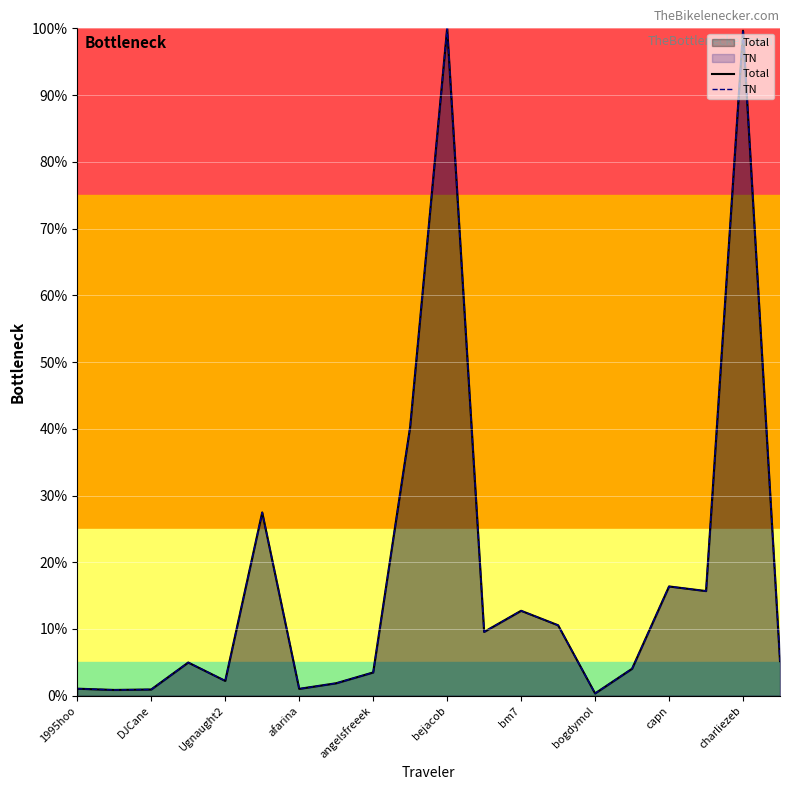

What is the sum of all TN values?

358.3